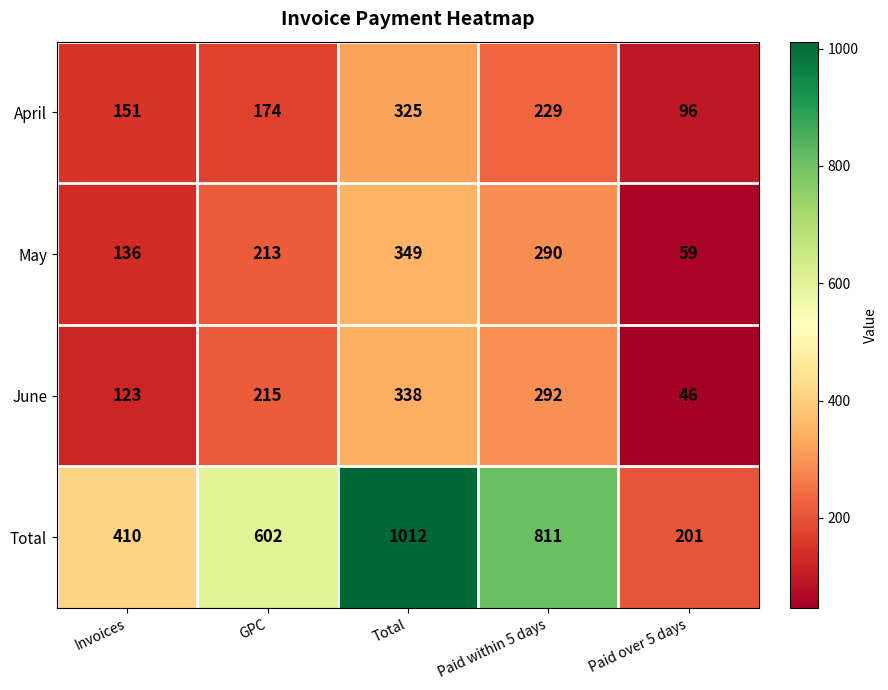

At which category is the sum across all series the highest?

Total